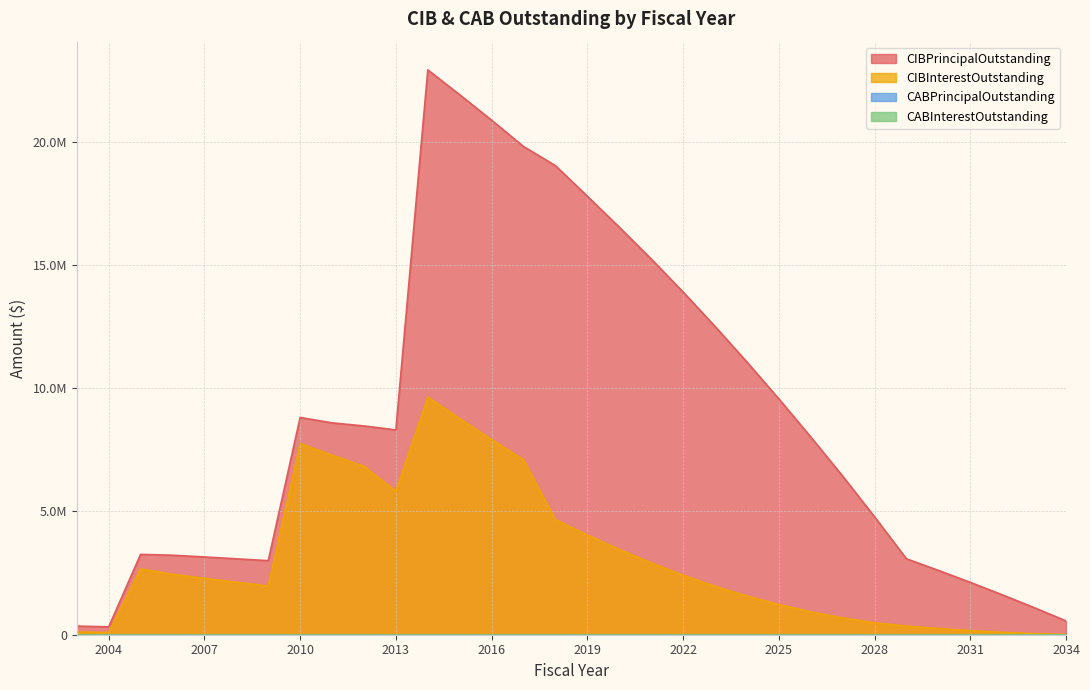

Is the value of CIBPrincipalOutstanding at 2018 greater than the value of CIBInterestOutstanding at 2018?

Yes